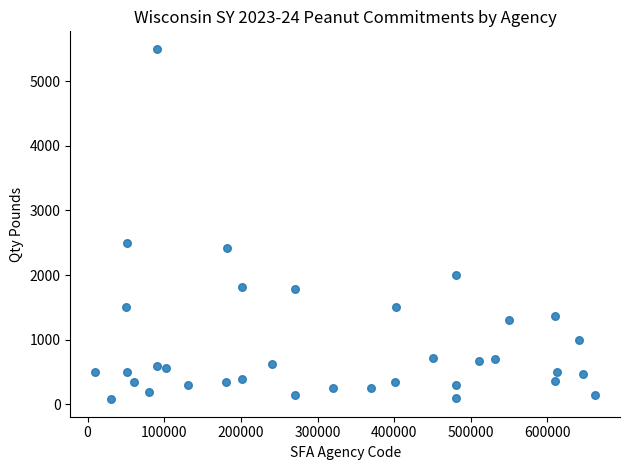

What Y value in the scatter plot is closest to 2790?

2500